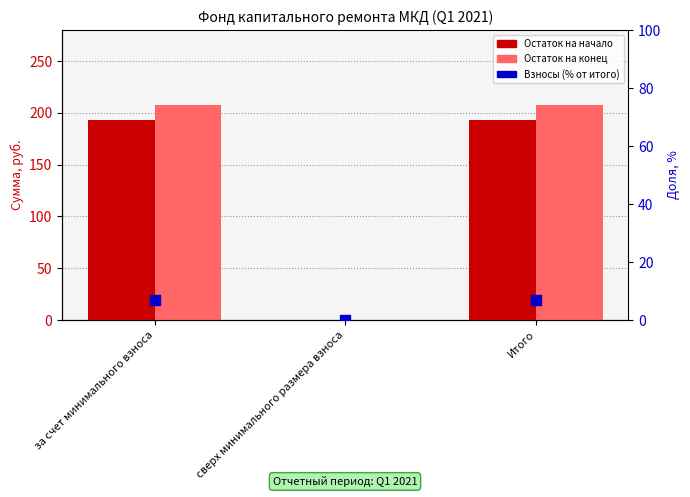

Which series has the largest Y range (max minus min)?

Остаток на конец